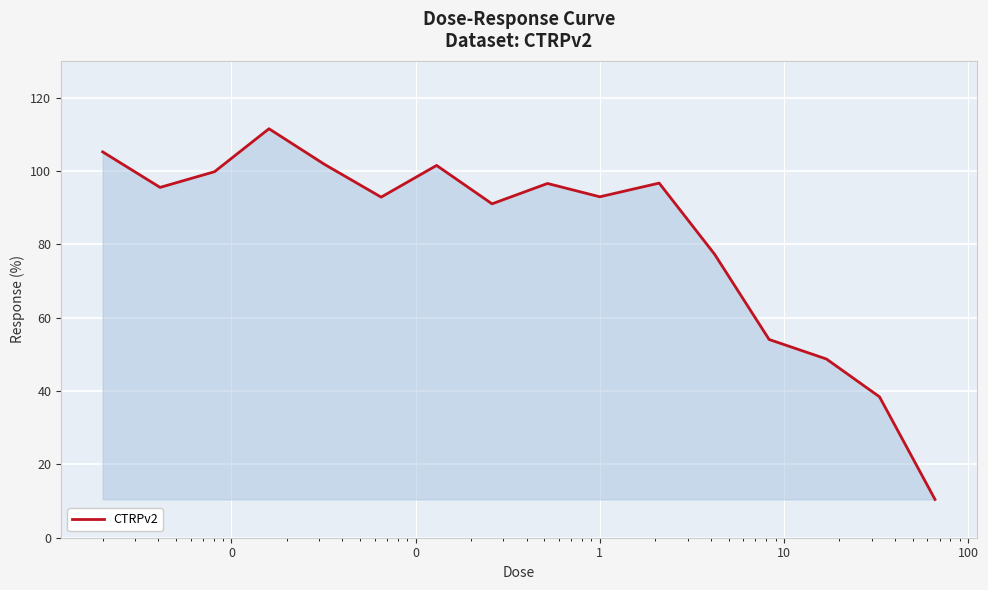

What is the greatest value displayed?

111.5